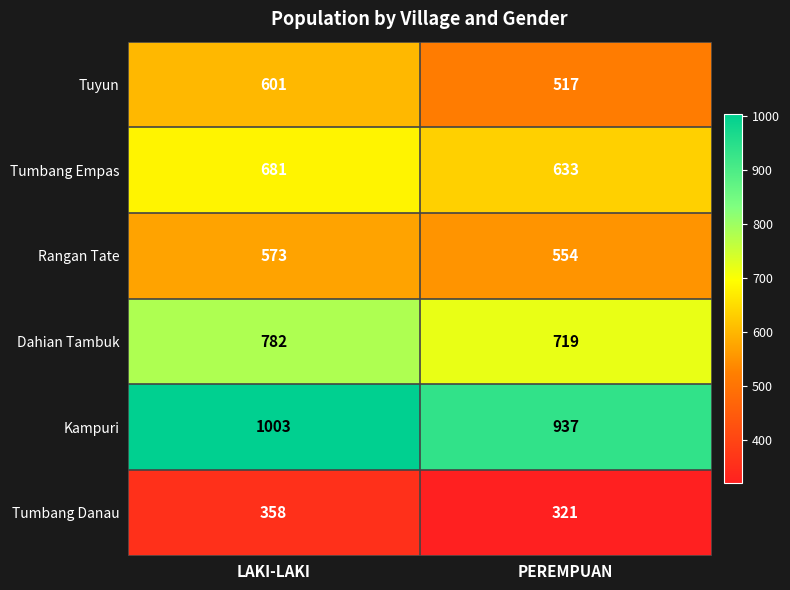

Reading left to right, what are all the values shown in this chart?

Tuyun: 601	517
Tumbang Empas: 681	633
Rangan Tate: 573	554
Dahian Tambuk: 782	719
Kampuri: 1003	937
Tumbang Danau: 358	321